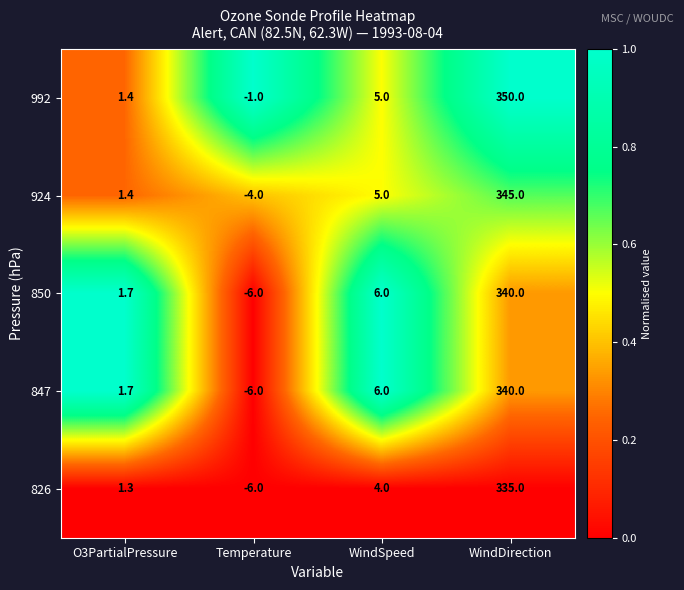

What value does the 850 series have at WindDirection?

340.0